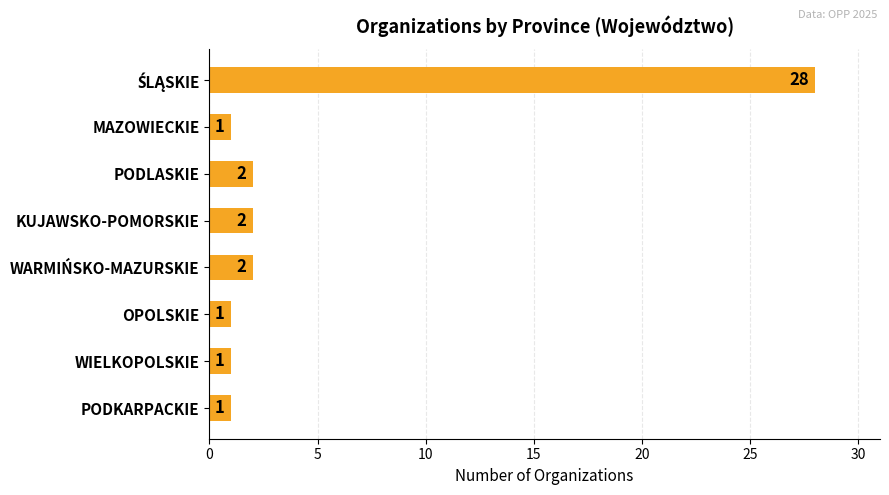

What is the maximum value shown in the chart?

28